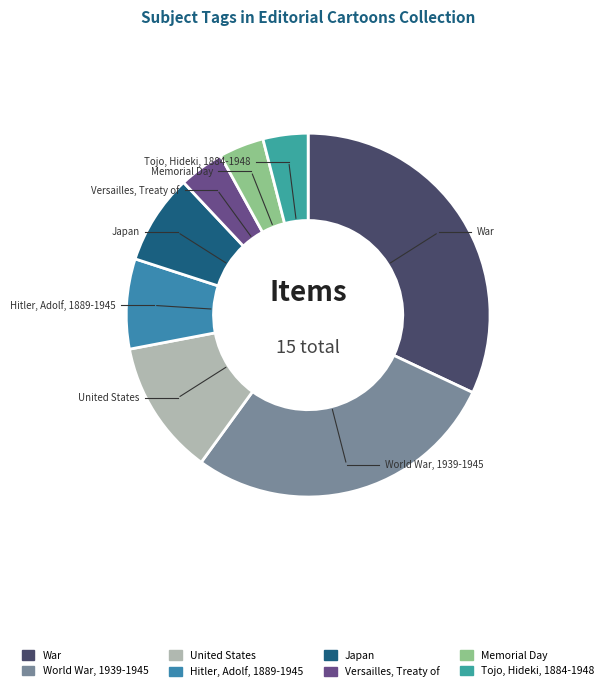

What is the ratio of the value at Hitler, Adolf, 1889-1945 to the value at Japan?

1.0